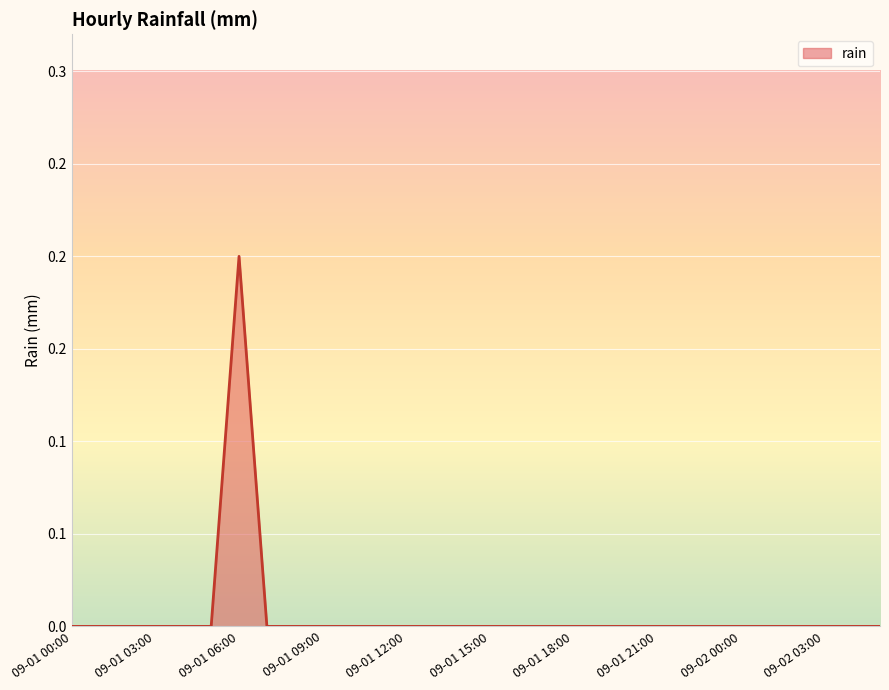

Reading left to right, transcribe all the data shown in this chart.

0.0	0.0	0.0	0.0	0.0	0.0	0.2	0.0	0.0	0.0	0.0	0.0	0.0	0.0	0.0	0.0	0.0	0.0	0.0	0.0	0.0	0.0	0.0	0.0	0.0	0.0	0.0	0.0	0.0	0.0